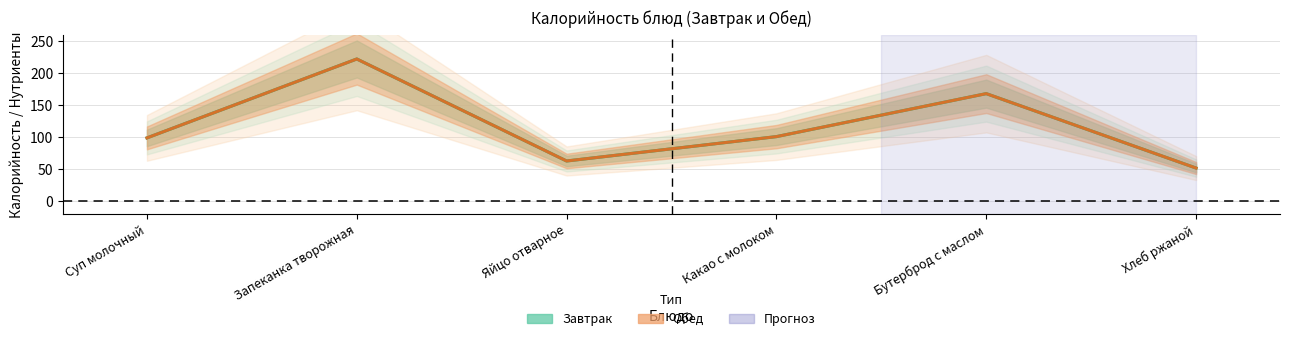

At Запеканка творожная, list the series in order from smallest to largest.

Завтрак — Калорийность, Обед — Калорийность